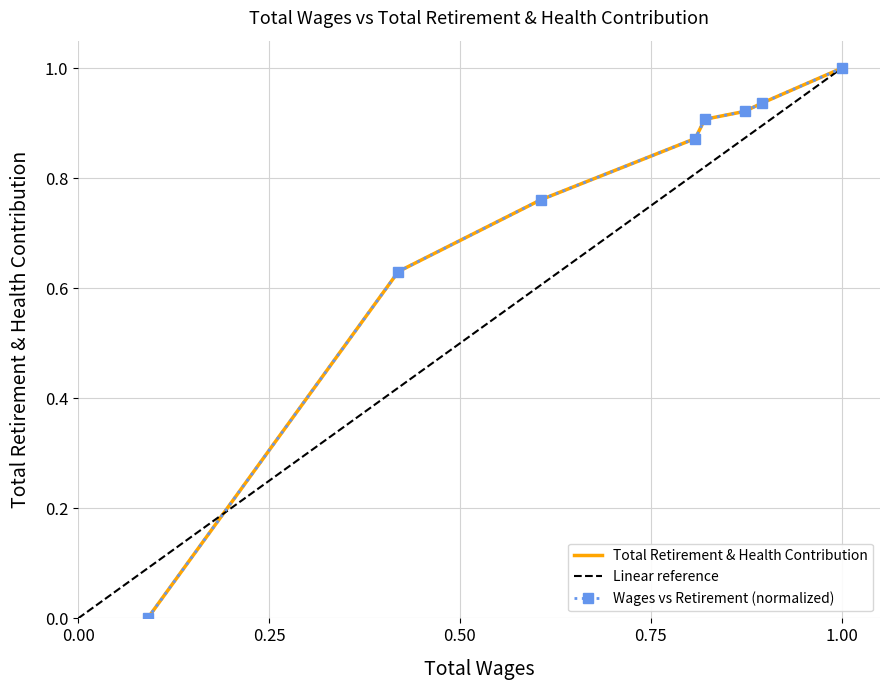

Between 117212.0 and 79250.0, which is larger?

117212.0